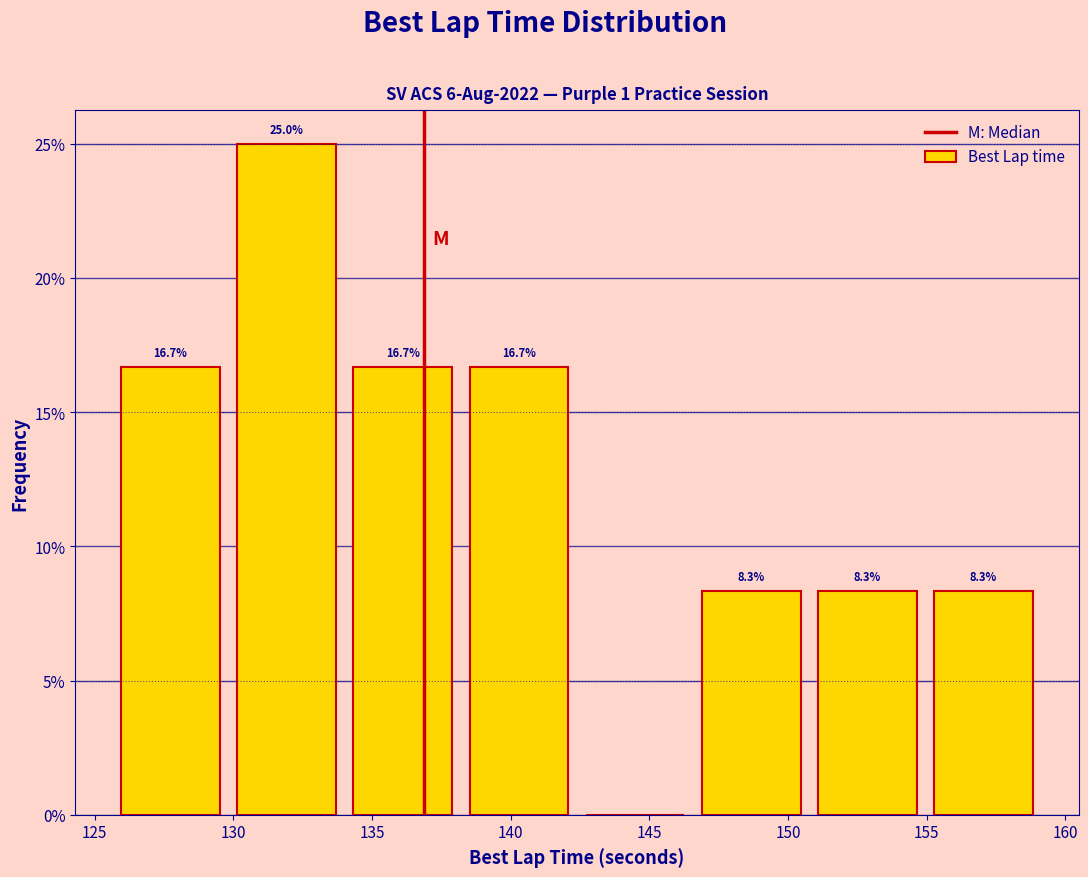

Which range on the x-axis has the tallest bar?

130.0 to 134.0